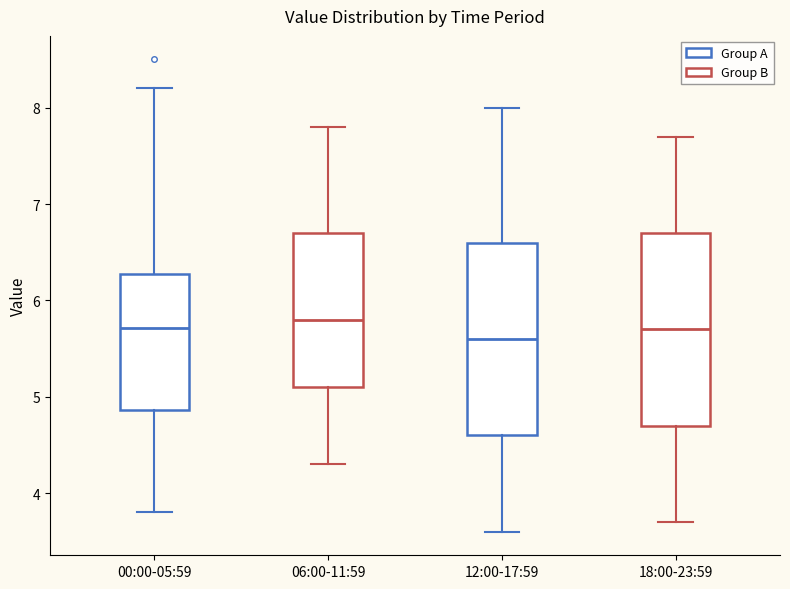

Reading left to right, read every box against the y-axis: the position of its median line, the range the box covers, and the ends of its whiskers. The values are not printed on the chart, so give them approximately, as read against the axis.

00:00-05:59: median 5.7, box 4.9 to 6.3, whiskers 3.8 to 8.2
06:00-11:59: median 5.8, box 5.1 to 6.7, whiskers 4.3 to 7.8
12:00-17:59: median 5.6, box 4.6 to 6.6, whiskers 3.6 to 8.0
18:00-23:59: median 5.7, box 4.7 to 6.7, whiskers 3.7 to 7.7